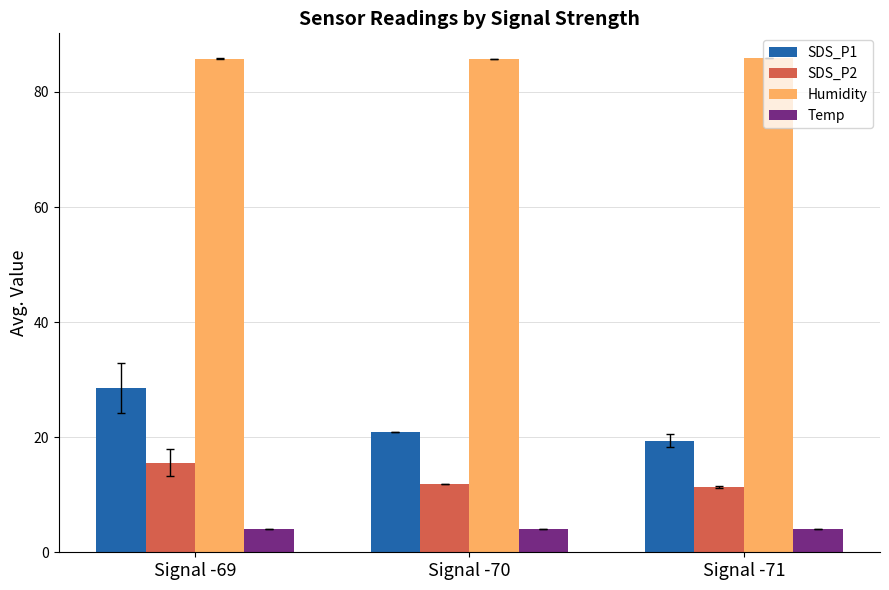

Are the bars horizontal?

No